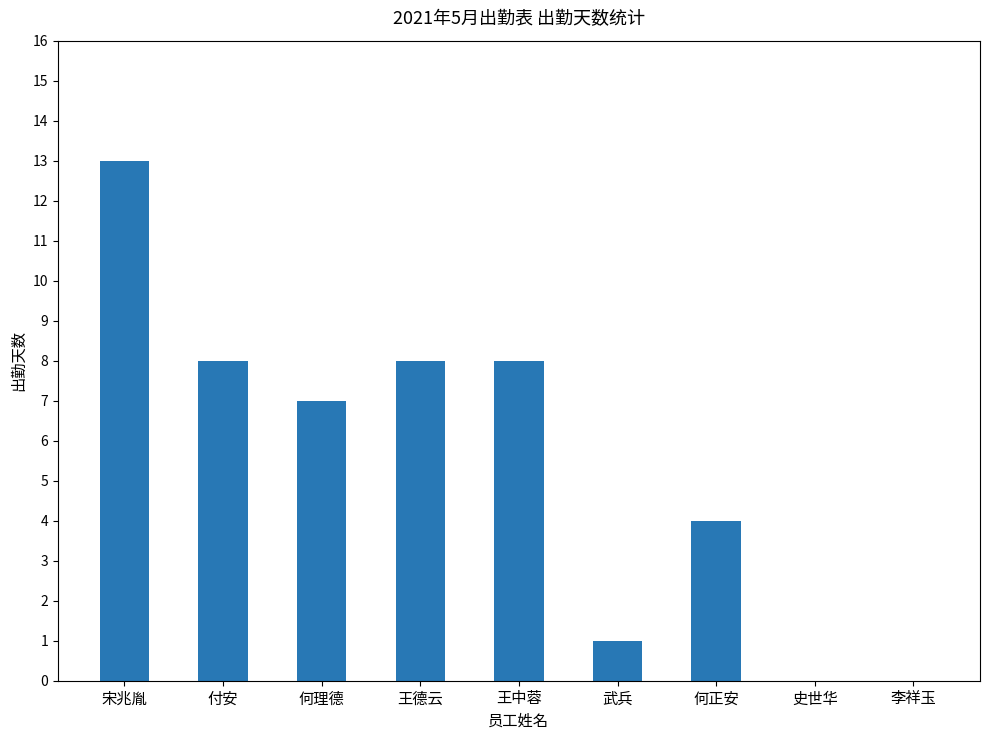

Read the value at 何正安, to the nearest 5.

5